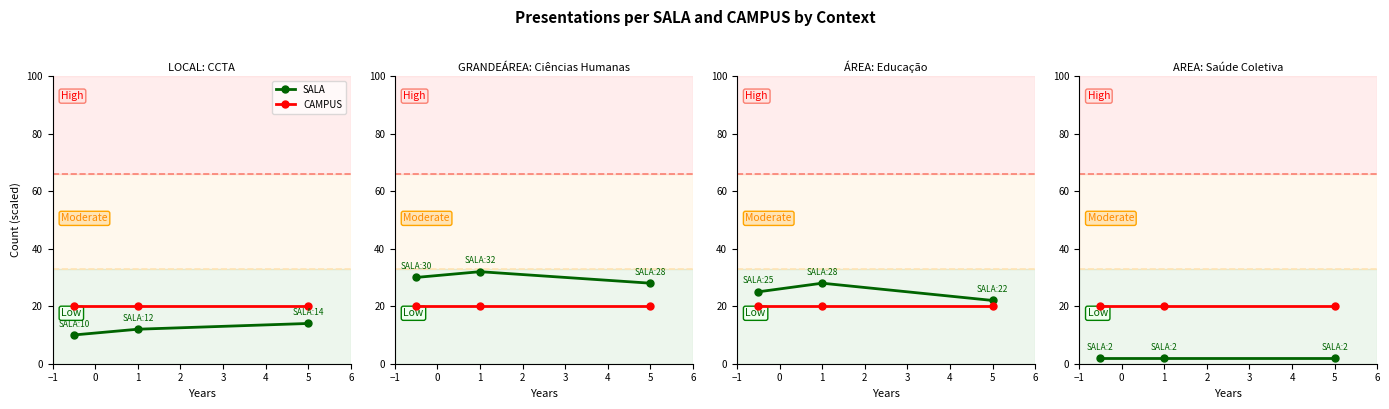

At −1, list the series in order from largest to smallest.

CAMPUS, SALA